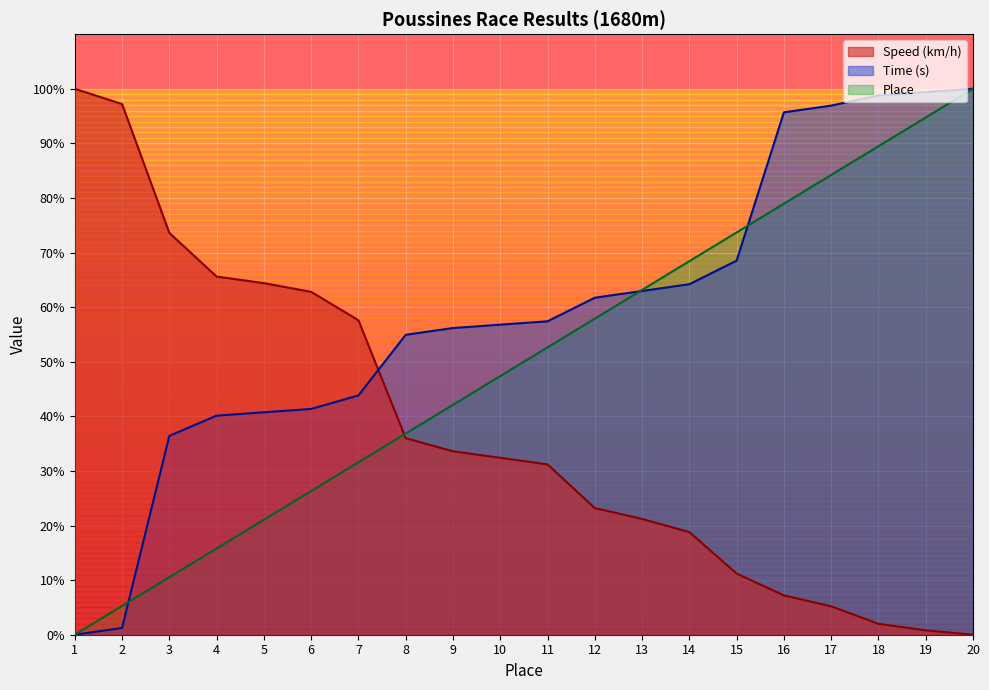

How many data points does each series have?

20